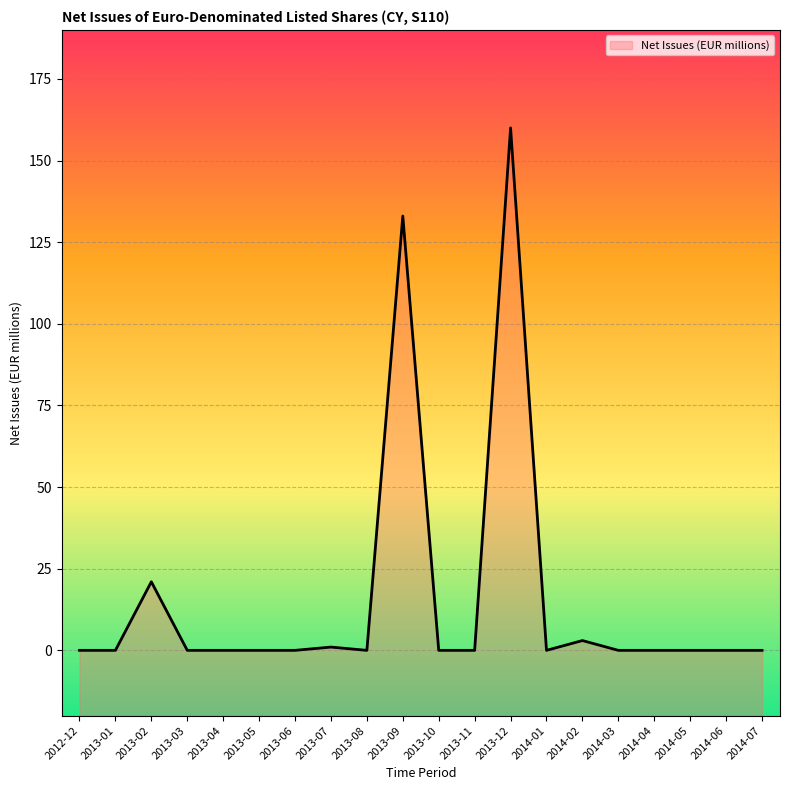

List the labels in order of value, smallest first.

2012-12, 2013-01, 2013-03, 2013-04, 2013-05, 2013-06, 2013-08, 2013-10, 2013-11, 2014-01, 2014-03, 2014-04, 2014-05, 2014-06, 2014-07, 2013-07, 2014-02, 2013-02, 2013-09, 2013-12